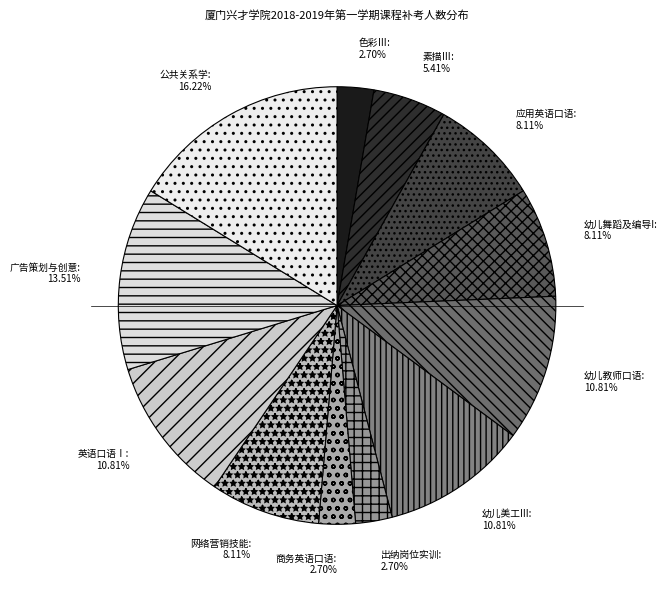

Count the number of slices in the pie.

12